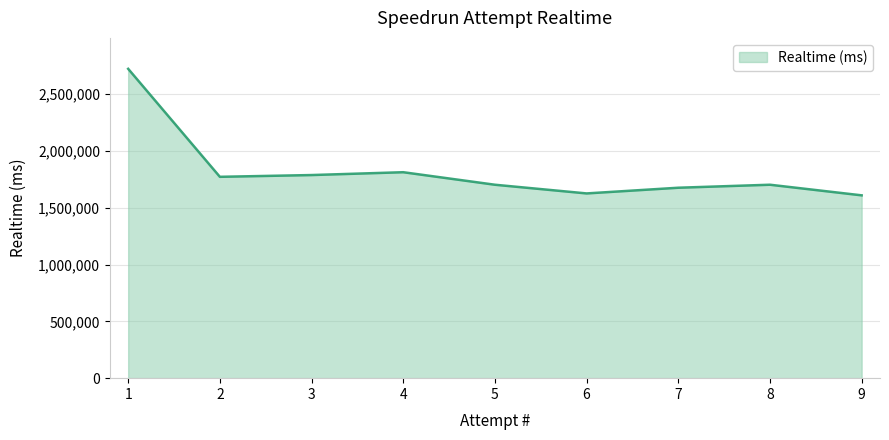

The value at 6 is 1627003. True or false?

True